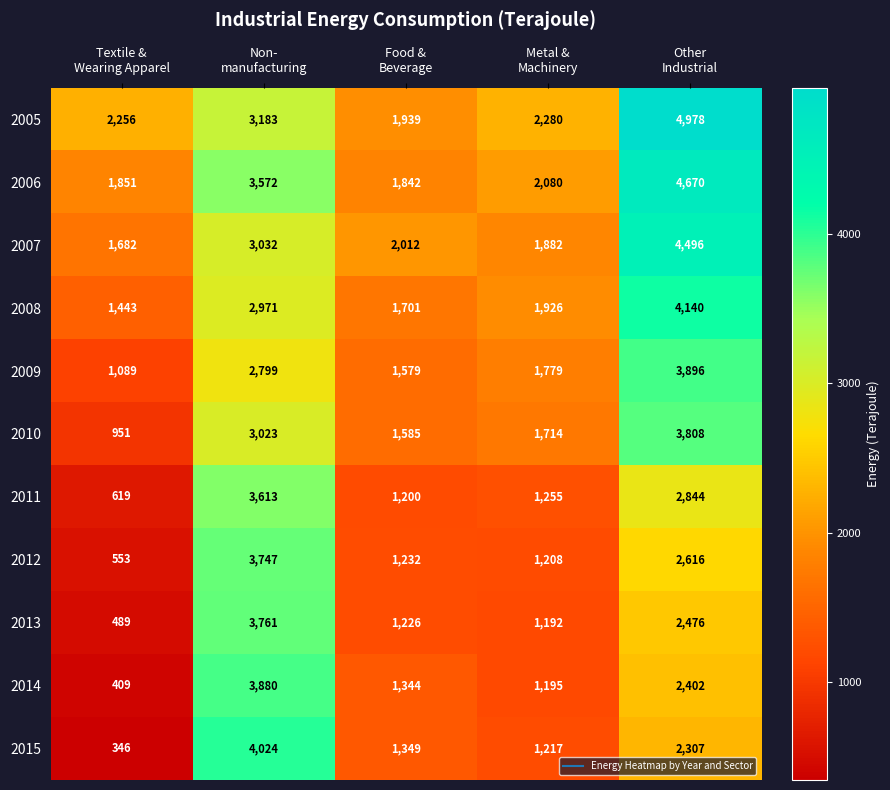

What is the average value of the 2005 series?

2927